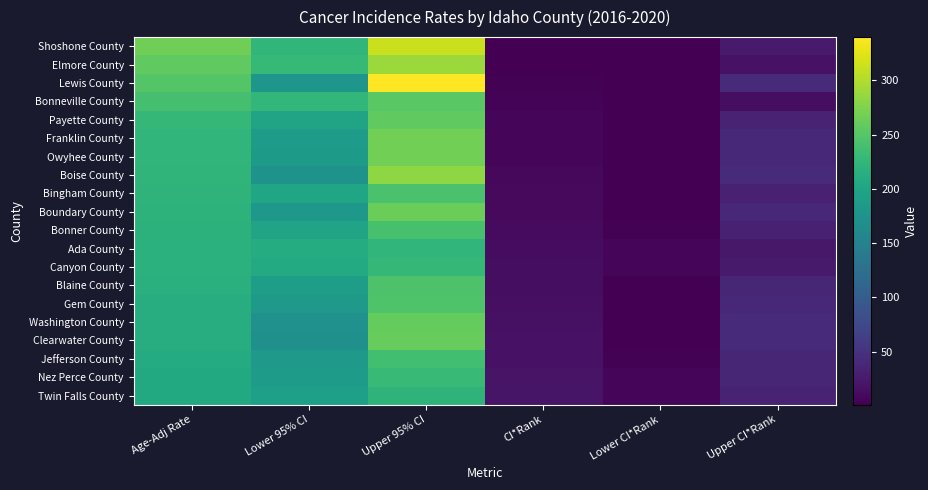

Reading right to left, transcribe all the data shown in this chart.

Shoshone County: Upper CI*Rank=25.0	Lower CI*Rank=1.0	CI*Rank=1.0	Upper 95% CI=313.0	Lower 95% CI=224.3	Age-Adj Rate=265.7
Elmore County: Upper CI*Rank=17.0	Lower CI*Rank=1.0	CI*Rank=2.0	Upper 95% CI=288.4	Lower 95% CI=227.9	Age-Adj Rate=256.9
Lewis County: Upper CI*Rank=42.0	Lower CI*Rank=1.0	CI*Rank=3.0	Upper 95% CI=339.8	Lower 95% CI=178.5	Age-Adj Rate=248.7
Bonneville County: Upper CI*Rank=14.0	Lower CI*Rank=1.0	CI*Rank=4.0	Upper 95% CI=253.5	Lower 95% CI=225.6	Age-Adj Rate=239.3
Payette County: Upper CI*Rank=35.0	Lower CI*Rank=1.0	CI*Rank=5.0	Upper 95% CI=257.3	Lower 95% CI=198.7	Age-Adj Rate=226.5
Franklin County: Upper CI*Rank=39.0	Lower CI*Rank=1.0	CI*Rank=6.0	Upper 95% CI=267.4	Lower 95% CI=186.6	Age-Adj Rate=224.3
Owyhee County: Upper CI*Rank=39.0	Lower CI*Rank=1.0	CI*Rank=7.0	Upper 95% CI=267.6	Lower 95% CI=185.1	Age-Adj Rate=223.4
Boise County: Upper CI*Rank=41.0	Lower CI*Rank=1.0	CI*Rank=8.0	Upper 95% CI=281.7	Lower 95% CI=174.2	Age-Adj Rate=222.5
Bingham County: Upper CI*Rank=32.0	Lower CI*Rank=2.0	CI*Rank=9.0	Upper 95% CI=242.8	Lower 95% CI=200.3	Age-Adj Rate=220.8
Boundary County: Upper CI*Rank=40.0	Lower CI*Rank=1.0	CI*Rank=10.0	Upper 95% CI=263.2	Lower 95% CI=181.8	Age-Adj Rate=219.5
Bonner County: Upper CI*Rank=32.0	Lower CI*Rank=3.0	CI*Rank=11.0	Upper 95% CI=240.7	Lower 95% CI=199.0	Age-Adj Rate=219.0
Ada County: Upper CI*Rank=23.0	Lower CI*Rank=7.0	CI*Rank=12.0	Upper 95% CI=223.5	Lower 95% CI=211.2	Age-Adj Rate=217.3
Canyon County: Upper CI*Rank=26.0	Lower CI*Rank=6.0	CI*Rank=13.0	Upper 95% CI=226.3	Lower 95% CI=207.5	Age-Adj Rate=216.8
Blaine County: Upper CI*Rank=37.0	Lower CI*Rank=2.0	CI*Rank=14.0	Upper 95% CI=244.6	Lower 95% CI=189.4	Age-Adj Rate=215.5
Gem County: Upper CI*Rank=39.0	Lower CI*Rank=2.0	CI*Rank=15.0	Upper 95% CI=246.2	Lower 95% CI=182.4	Age-Adj Rate=212.4
Washington County: Upper CI*Rank=41.0	Lower CI*Rank=1.0	CI*Rank=16.0	Upper 95% CI=259.9	Lower 95% CI=172.1	Age-Adj Rate=212.3
Clearwater County: Upper CI*Rank=41.0	Lower CI*Rank=1.0	CI*Rank=17.0	Upper 95% CI=261.7	Lower 95% CI=170.7	Age-Adj Rate=211.9
Jefferson County: Upper CI*Rank=38.0	Lower CI*Rank=3.0	CI*Rank=18.0	Upper 95% CI=236.6	Lower 95% CI=183.8	Age-Adj Rate=209.0
Nez Perce County: Upper CI*Rank=37.0	Lower CI*Rank=5.0	CI*Rank=19.0	Upper 95% CI=229.0	Lower 95% CI=187.3	Age-Adj Rate=207.3
Twin Falls County: Upper CI*Rank=35.0	Lower CI*Rank=7.0	CI*Rank=20.0	Upper 95% CI=221.4	Lower 95% CI=191.8	Age-Adj Rate=206.2